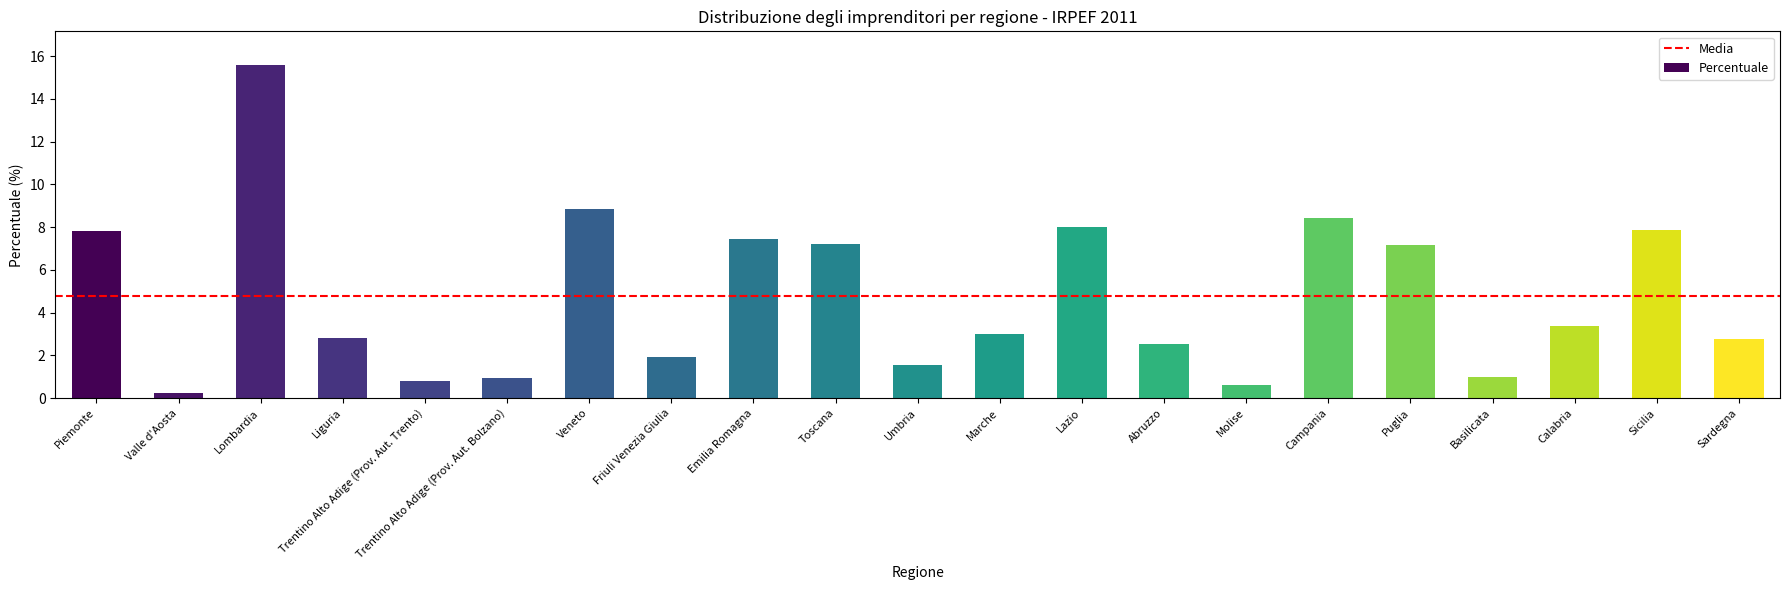

The chart shows a value of 0.8 at Trentino Alto Adige (Prov. Aut. Trento). True or false?

True